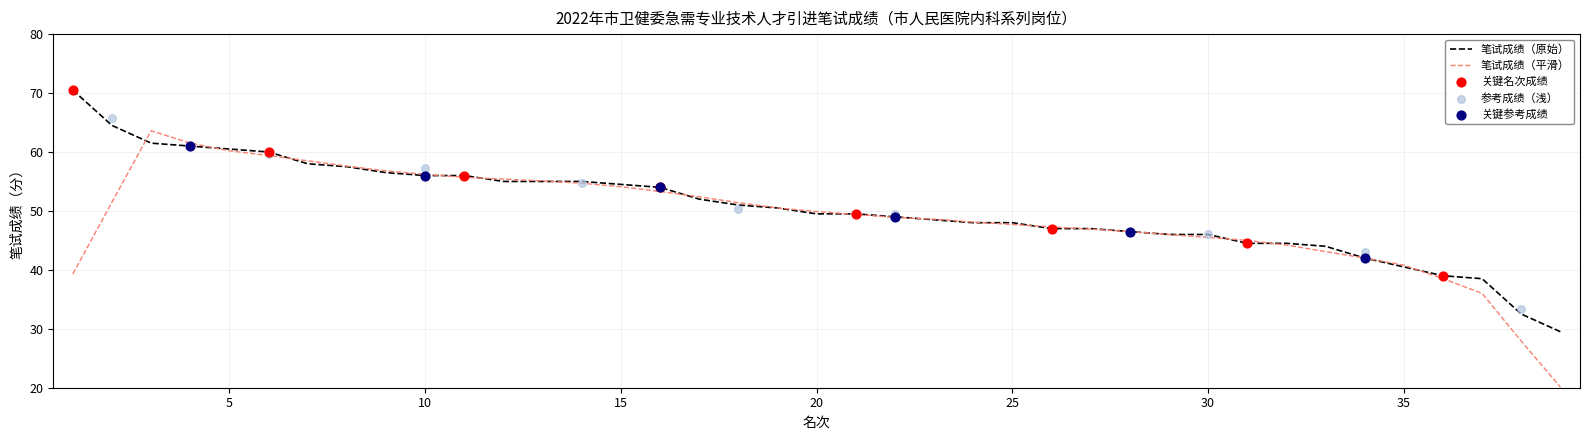

Between 24 and 36, which is larger?

24